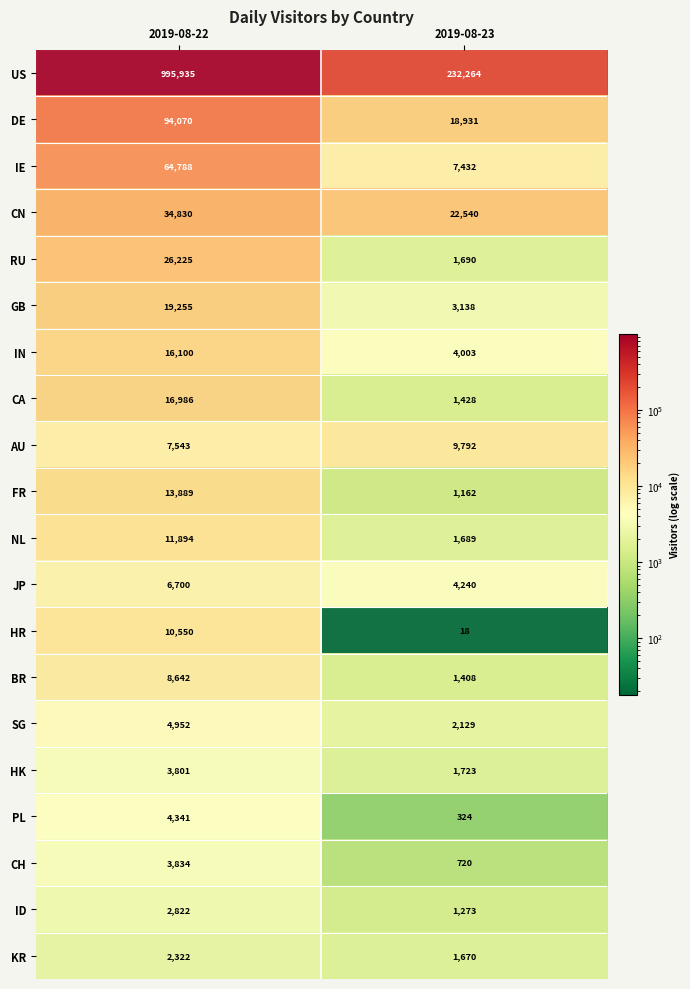

Count the number of data series in this chart.

20